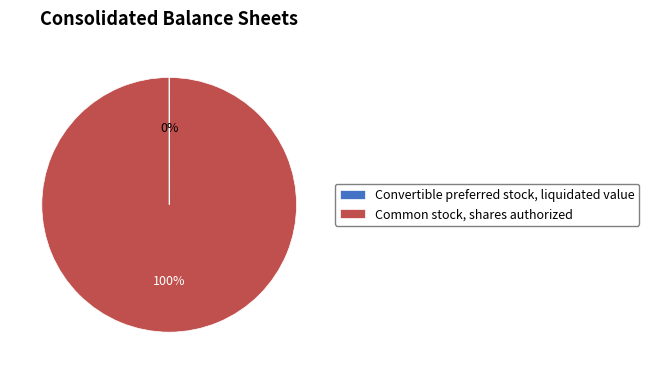

To the nearest percent, what percentage of the pie is Common stock, shares authorized?

100%